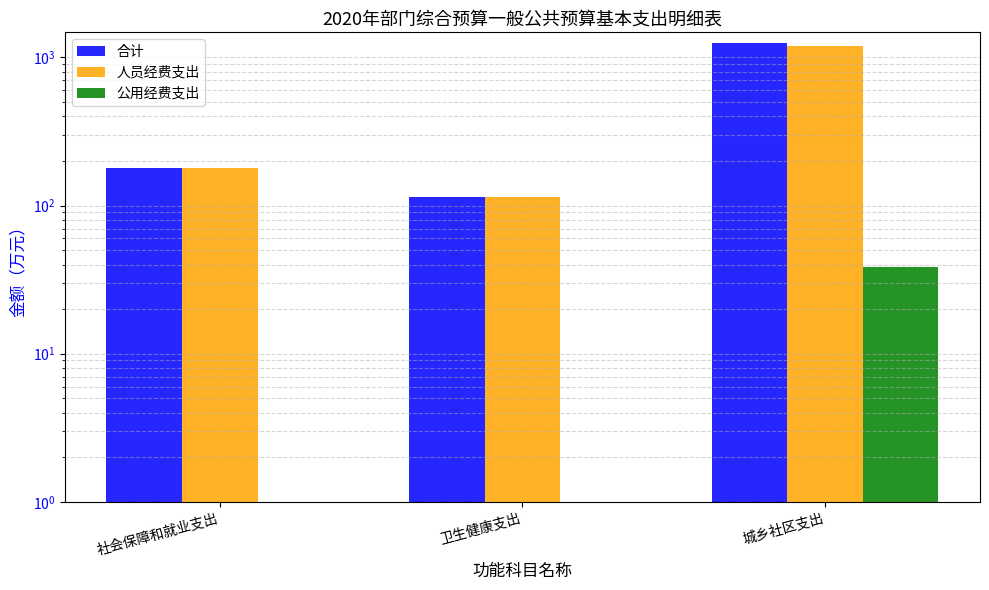

Reading left to right, extract all data points from this chart.

合计: 179.3	114.1	1241.0
人员经费支出: 179.3	114.1	1202.3
公用经费支出: 0.0	0.0	38.7